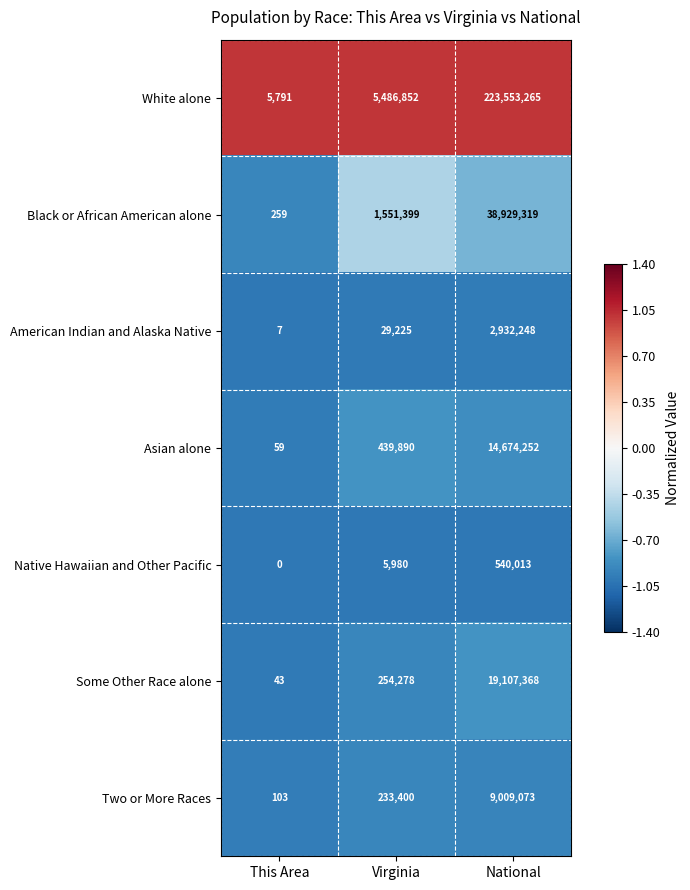

List the series in order of their peak value, lowest first.

Native Hawaiian and Other Pacific, American Indian and Alaska Native, Two or More Races, Asian alone, Some Other Race alone, Black or African American alone, White alone